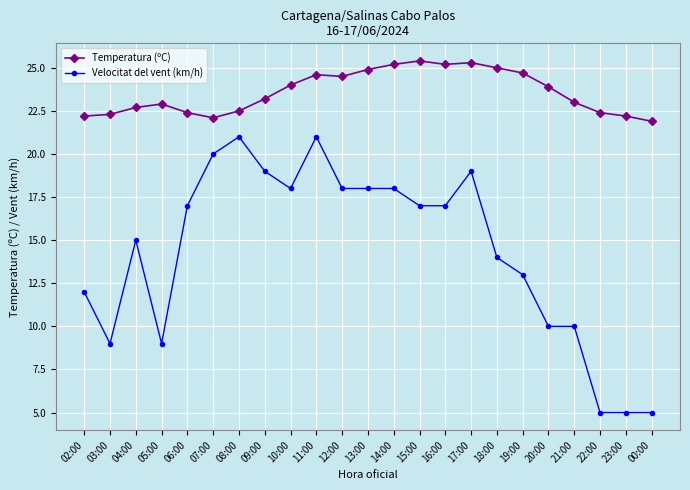

What is the smallest value displayed?

5.0